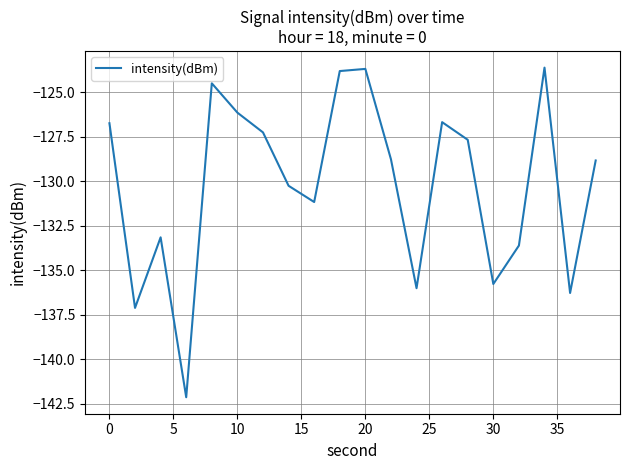

What is the greatest value displayed?

-123.6